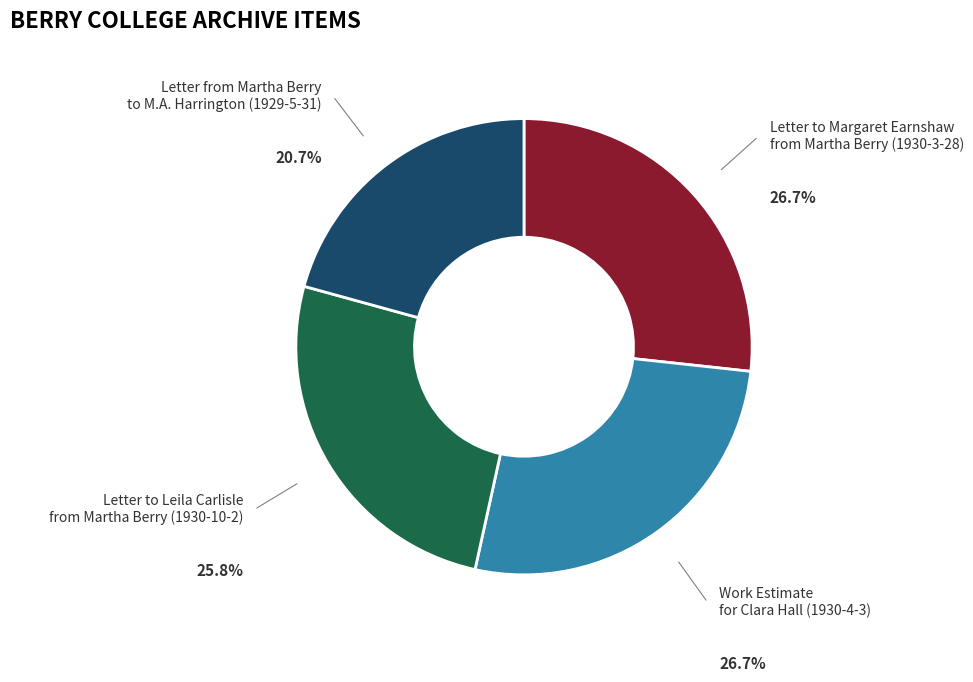

To the nearest percent, what is the average slice percentage?

25%